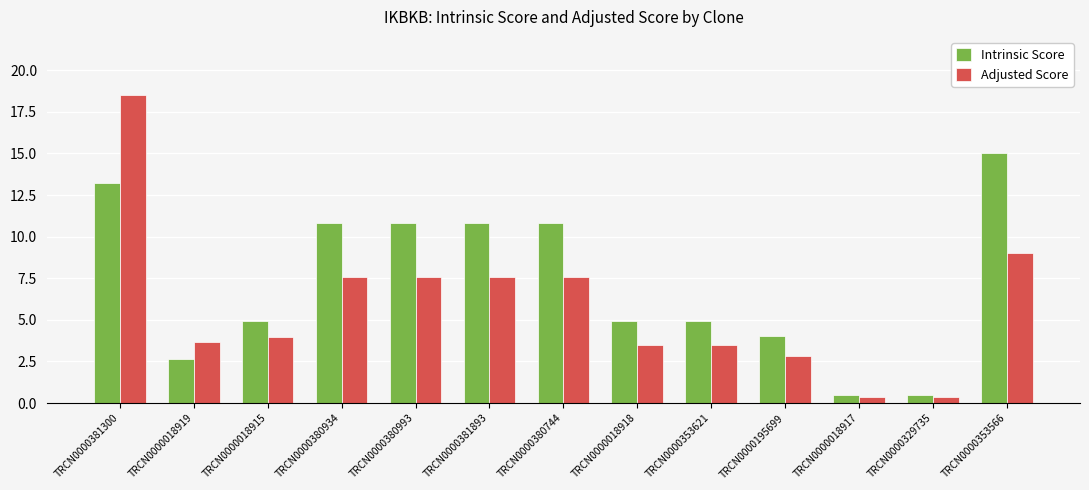

What is the label of the 7th bar from the left?

TRCN0000380744